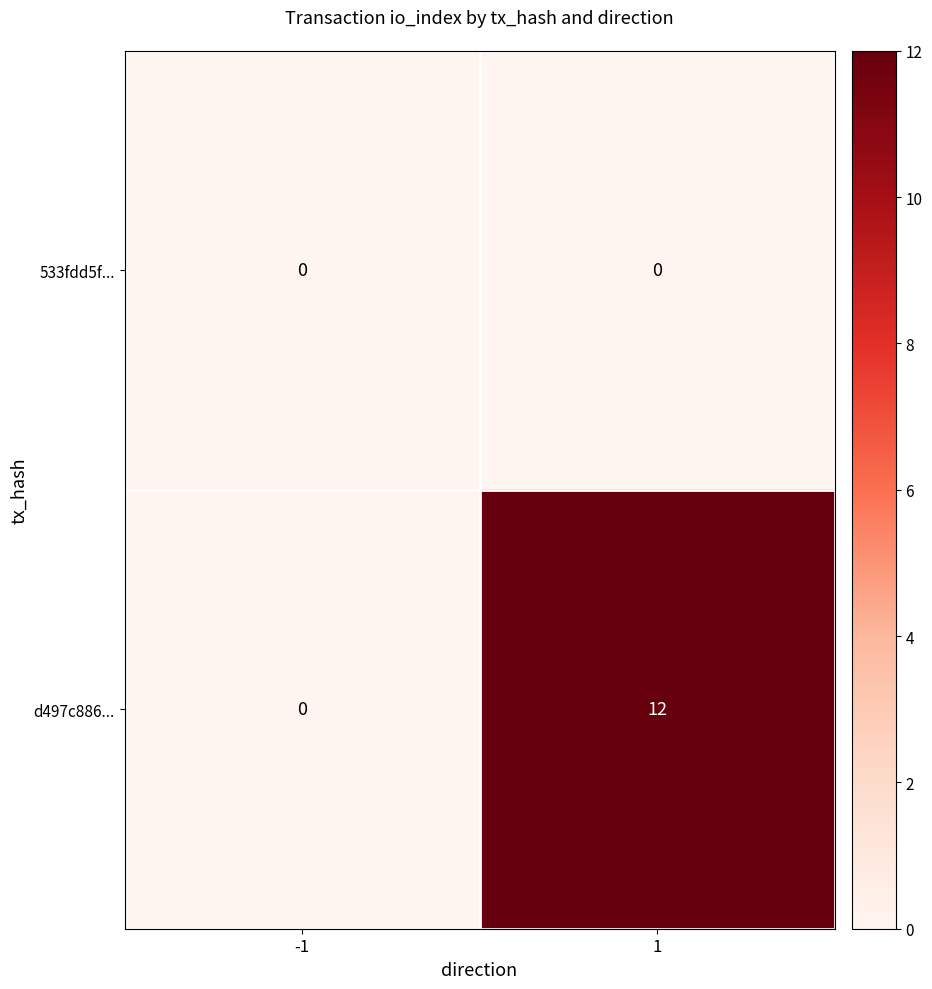

Reading right to left, extract all data points from this chart.

533fdd5f...: 1=0	-1=0
d497c886...: 1=12	-1=0